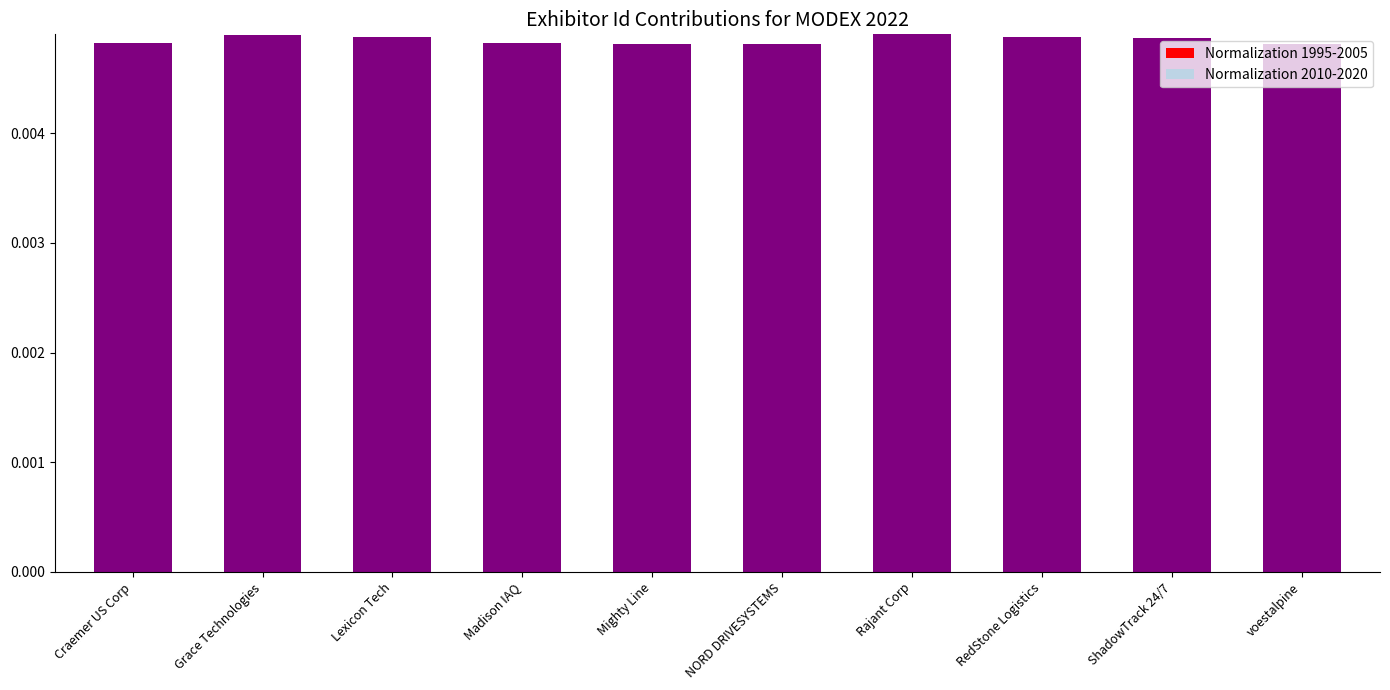

What is the label of the 4th bar from the left?

Madison IAQ